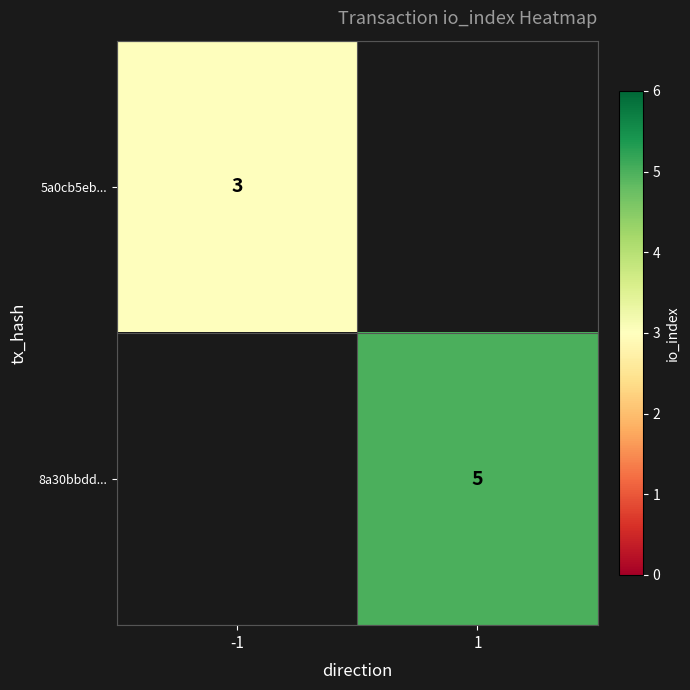

How many distinct data groups are displayed?

2